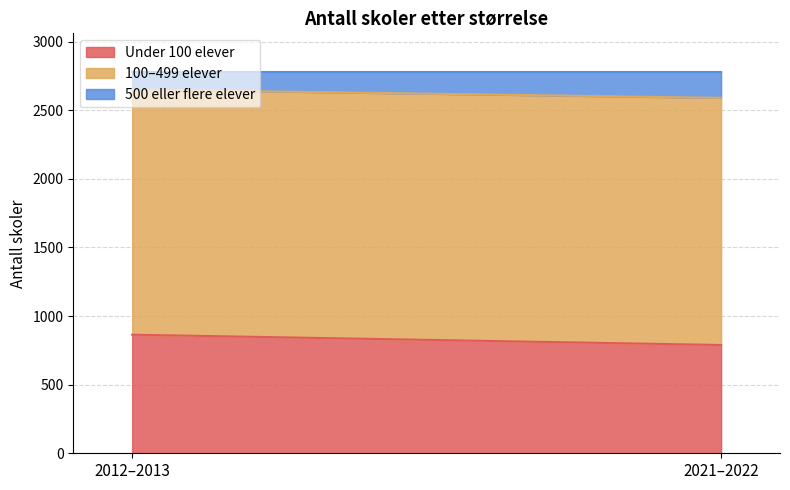

What is the spread (max minus min) of values at 2021–2022?

1609